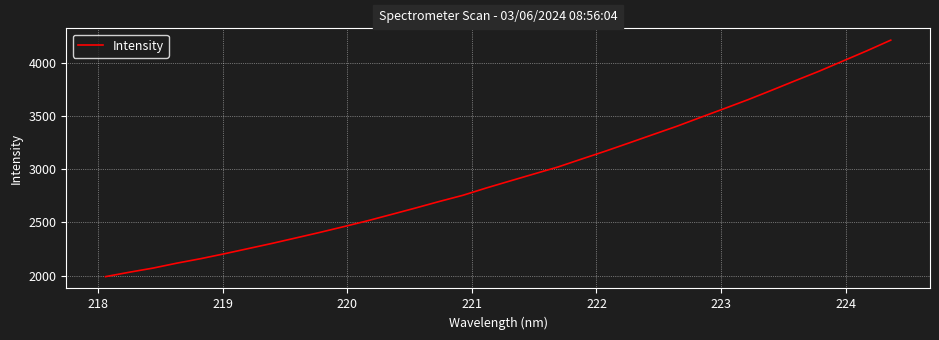

Reading left to right, transcribe all the data shown in this chart.

1990.8	2032.3	2071.3	2117.8	2159.9	2206.2	2254.9	2303.7	2355.1	2406.8	2460.8	2516.0	2575.3	2634.9	2696.6	2755.1	2825.0	2891.0	2956.5	3021.6	3096.7	3170.9	3248.4	3326.8	3404.6	3488.3	3571.1	3655.1	3744.0	3834.6	3923.8	4019.2	4114.6	4214.4